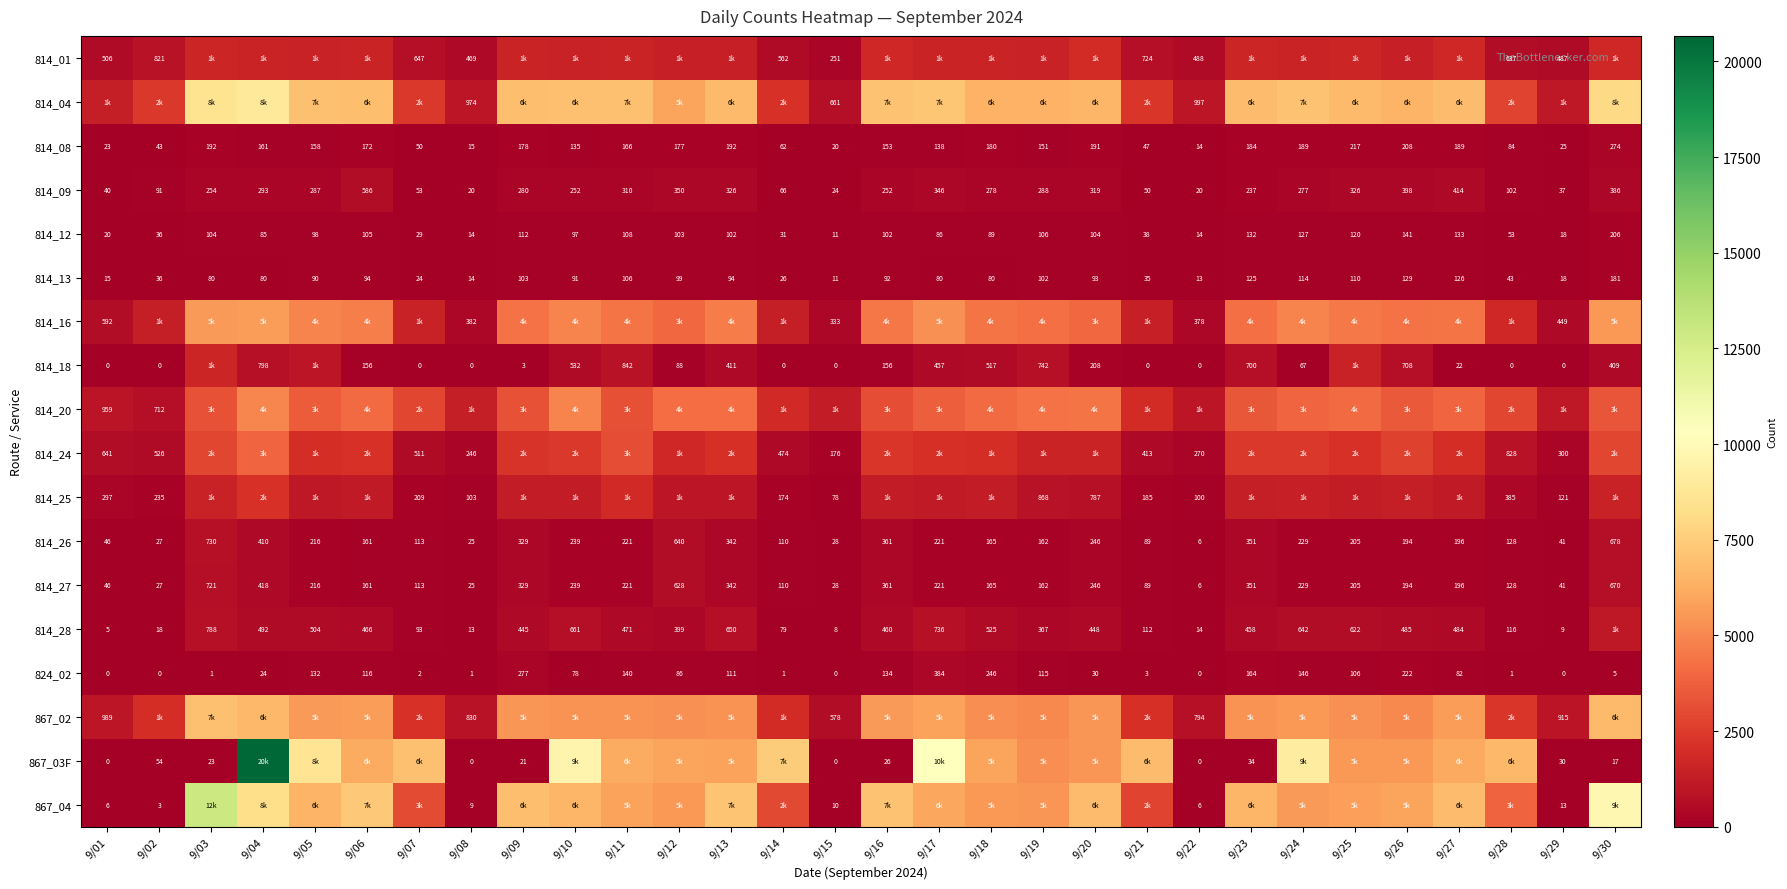

True or false: 814_27 has a value of 40 at 9/19.

False